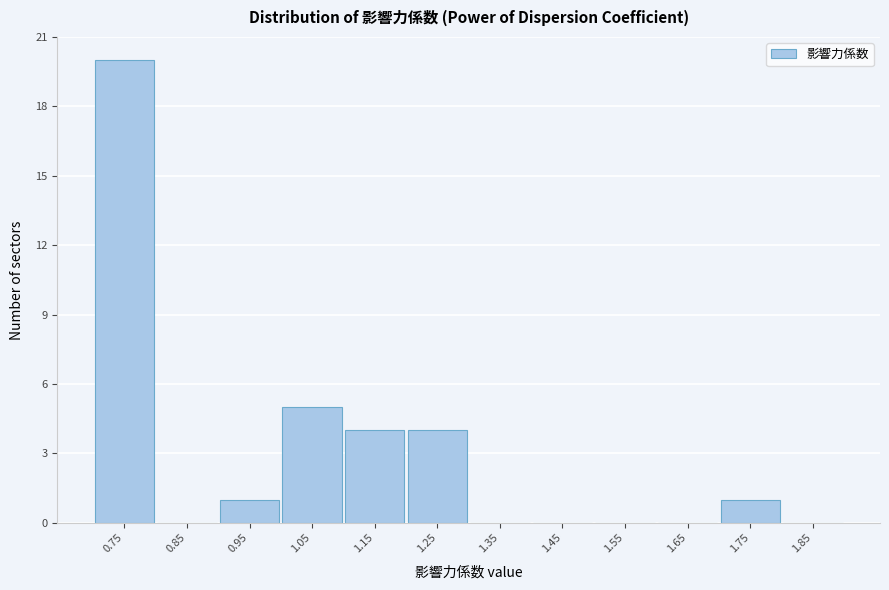

Reading right to left, transcribe all the data shown in this chart.

1.85=0	1.75=1	1.65=0	1.55=0	1.45=0	1.35=0	1.25=4	1.15=4	1.05=5	0.95=1	0.85=0	0.75=20